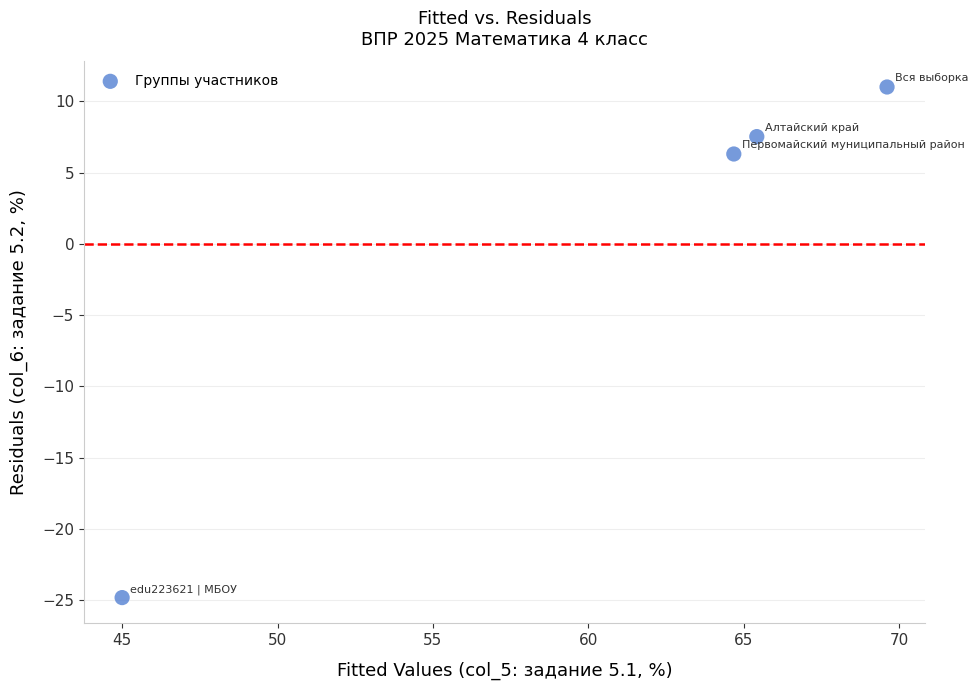

What Y value in the scatter plot is closest to -6?

6.3